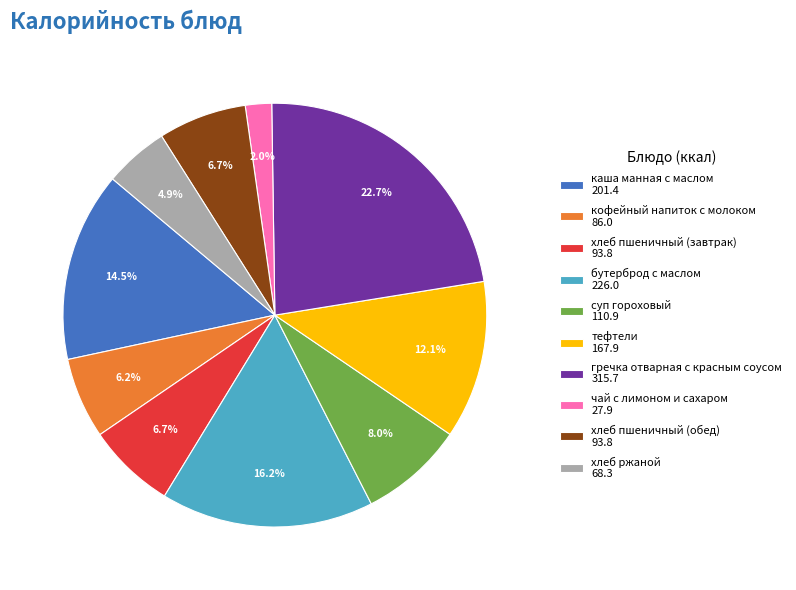

Which slice is the smallest?

чай с лимоном и сахаром